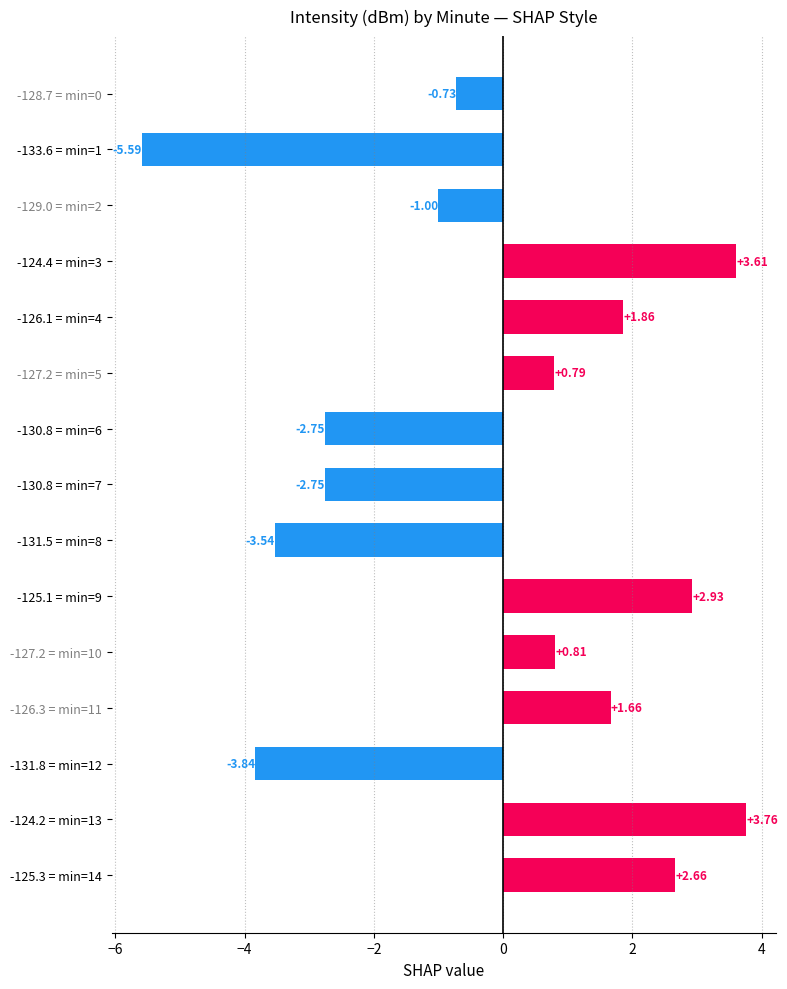

What is the difference between the maximum and minimum values?

9.3